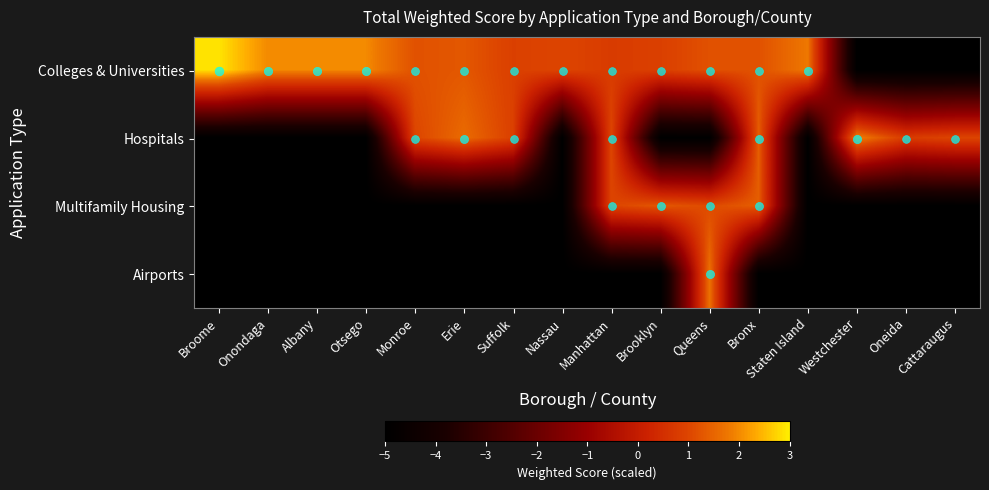

Between Nassau and Suffolk, which is larger?

Nassau